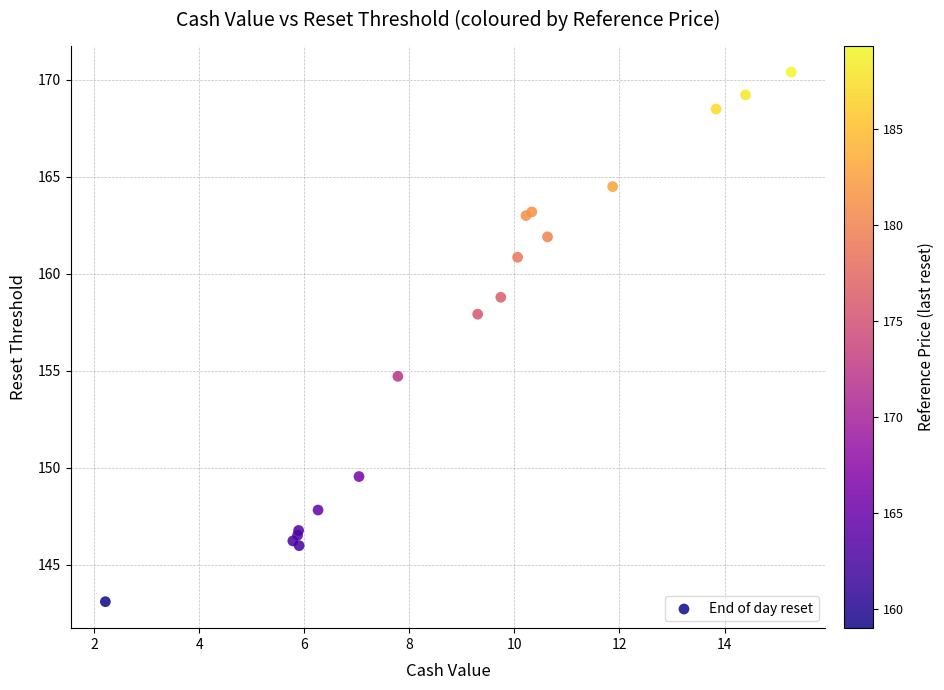

What Y value in the scatter plot is closest to 156?

154.7